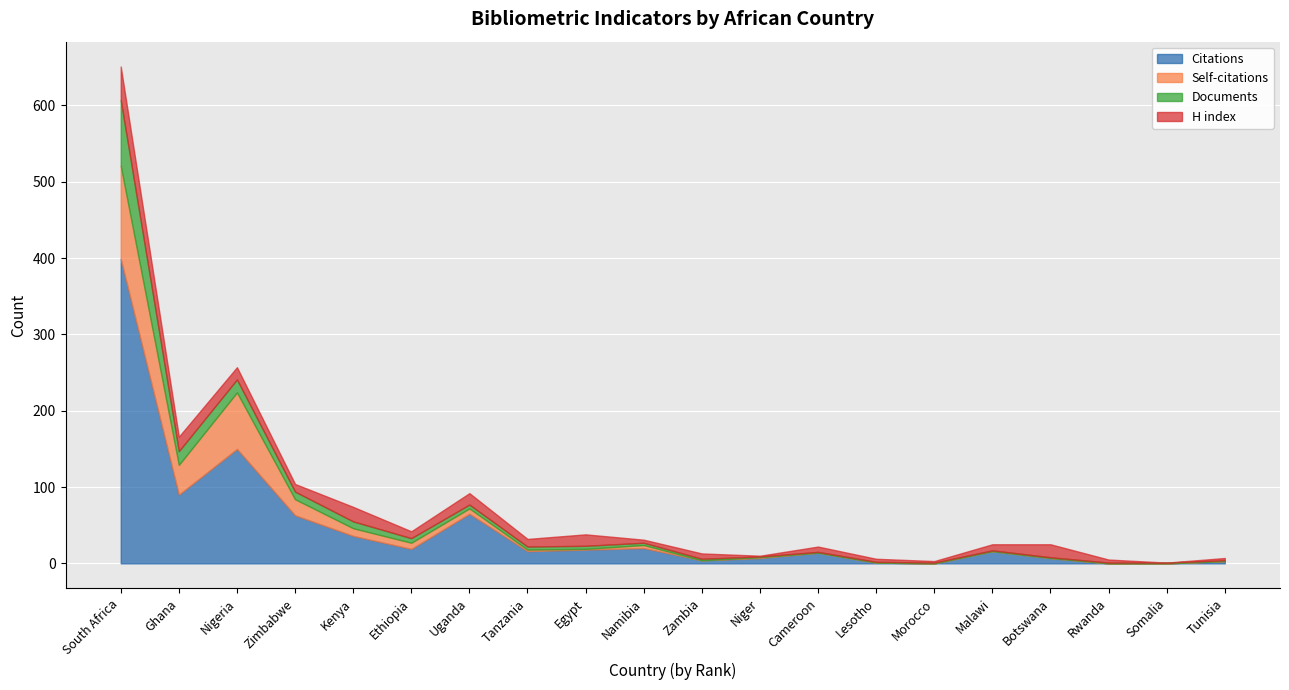

What is the difference between the second highest and minimum values in the Citations series?

150